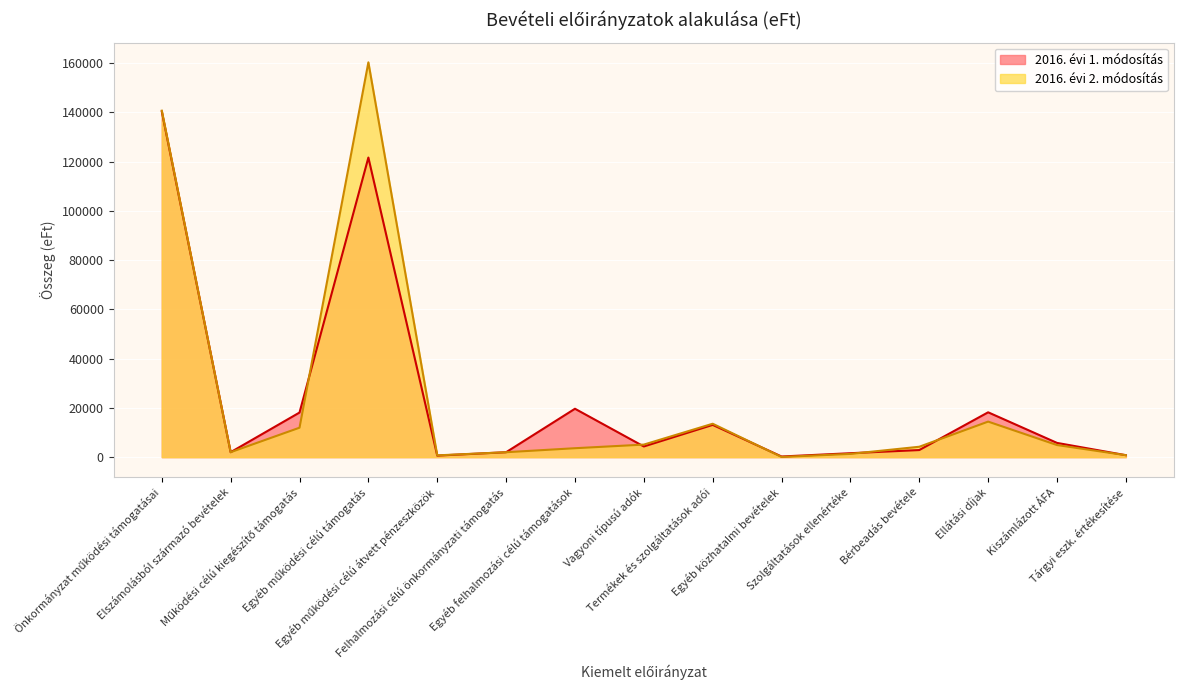

How many values in the 2016. évi 1. módosítás series are below 4336?

7